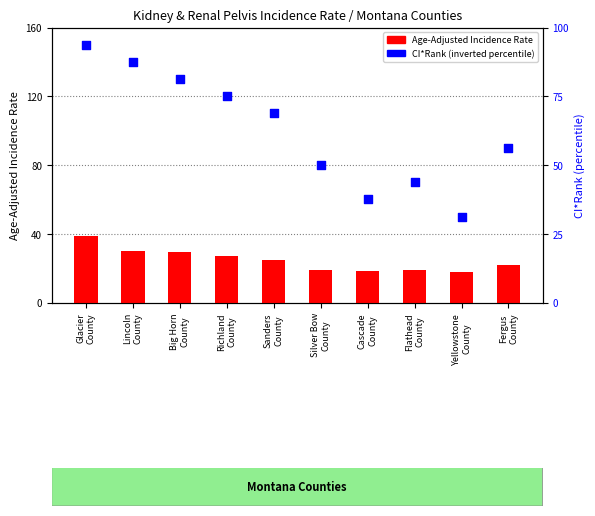

Which series contains the lowest Y value?

Age-Adjusted Incidence Rate